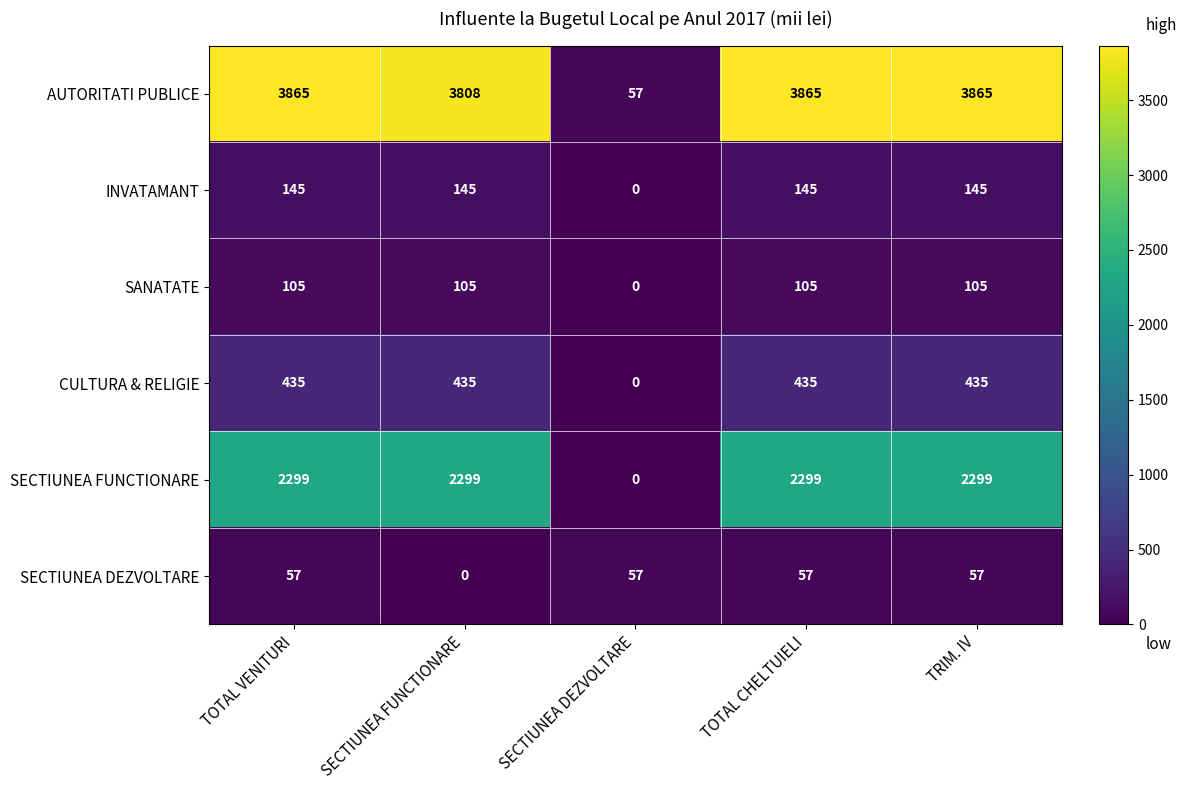

At SECTIUNEA FUNCTIONARE, list the series in order from largest to smallest.

AUTORITATI PUBLICE, SECTIUNEA FUNCTIONARE, CULTURA & RELIGIE, INVATAMANT, SANATATE, SECTIUNEA DEZVOLTARE